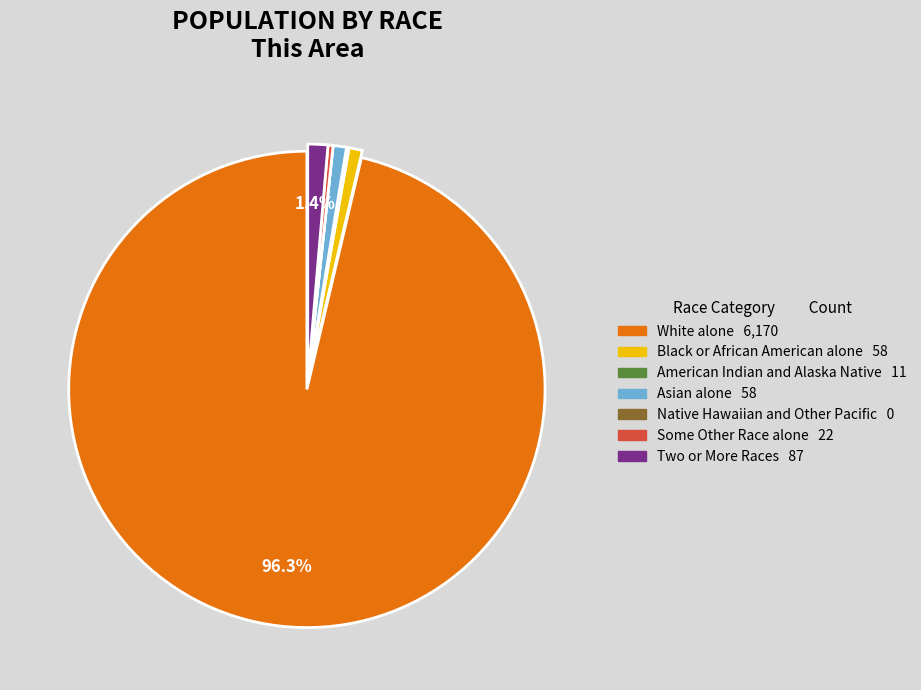

Which has a higher value, White alone or Two or More Races?

White alone